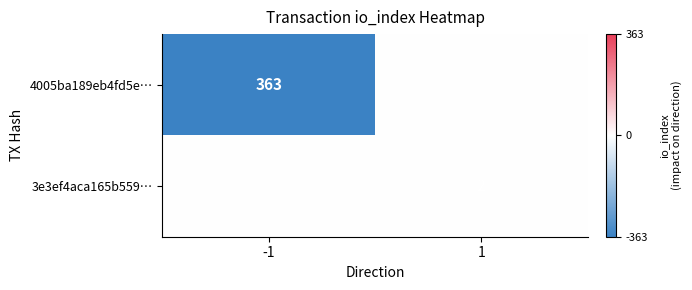

At which category is the sum across all series the highest?

1